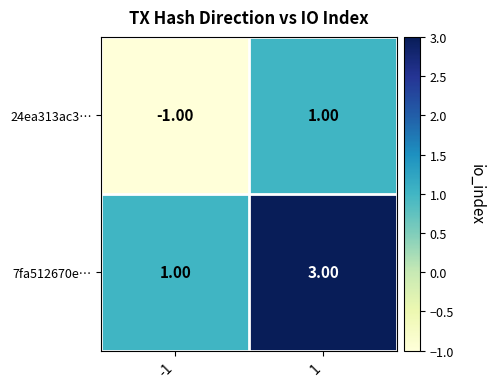

At which category is the sum across all series the highest?

1